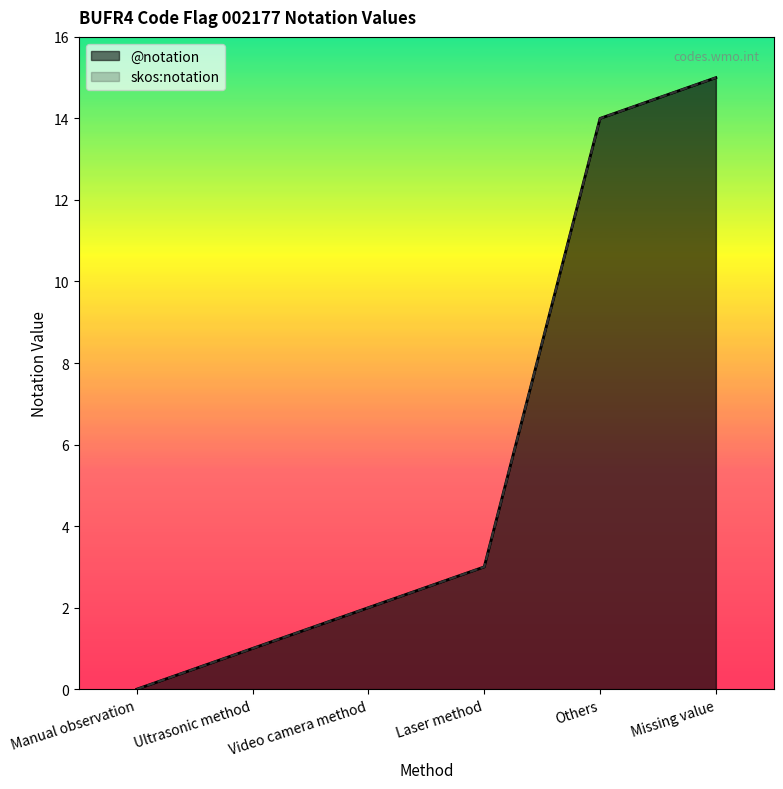

What position from the left is Manual observation?

1